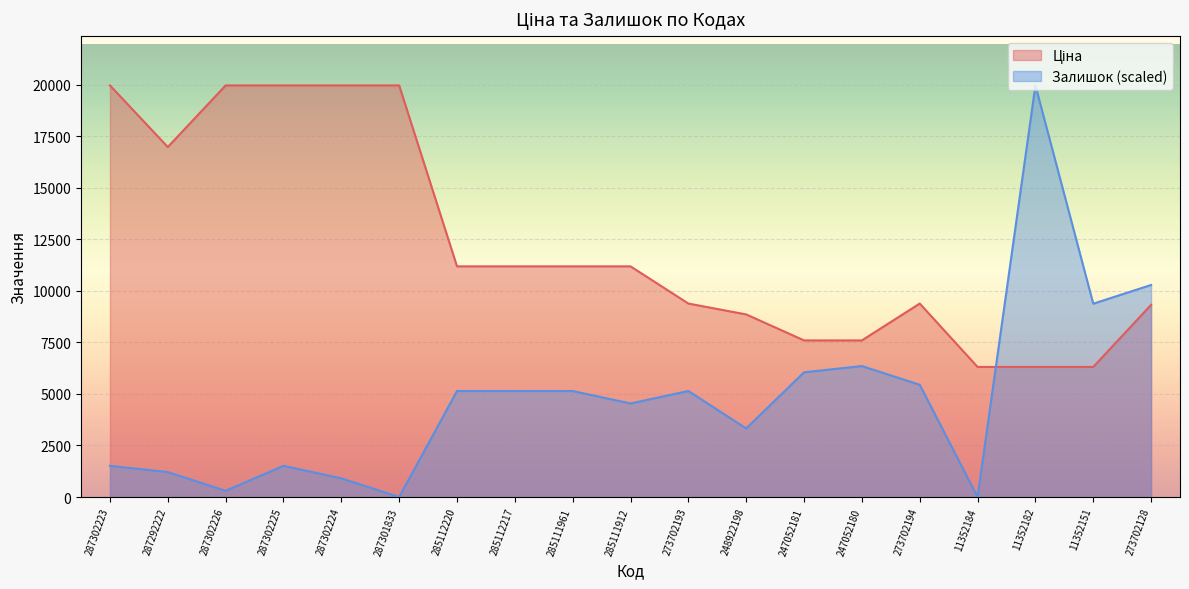

What is the difference between the highest and lowest values at 287292222?

15766.4